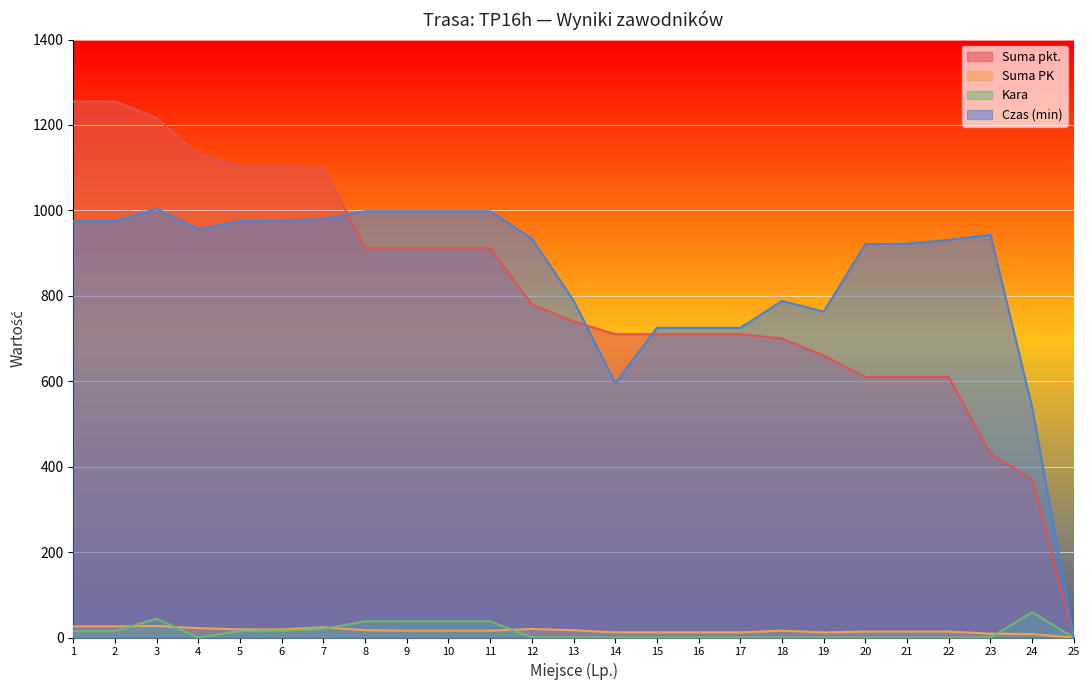

At which category does Czas (min) reach its first local valley?

4